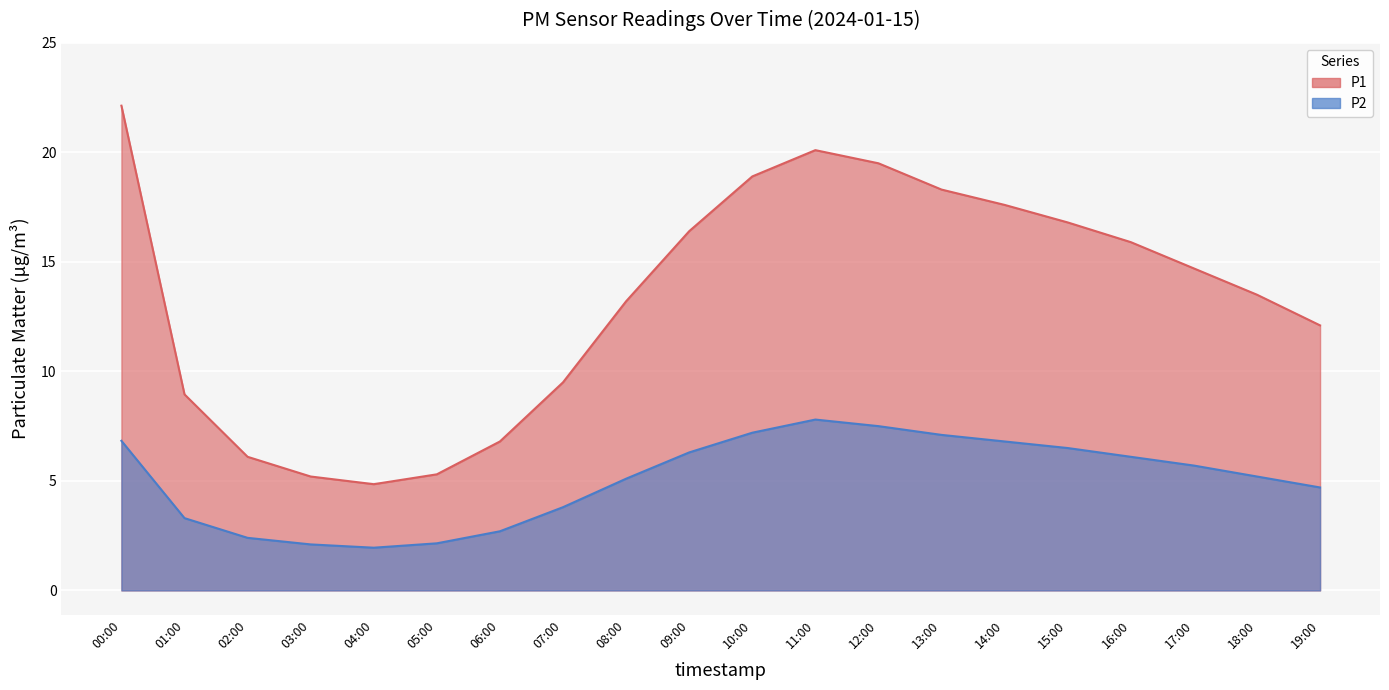

Where is the first local maximum for P1?

11:00